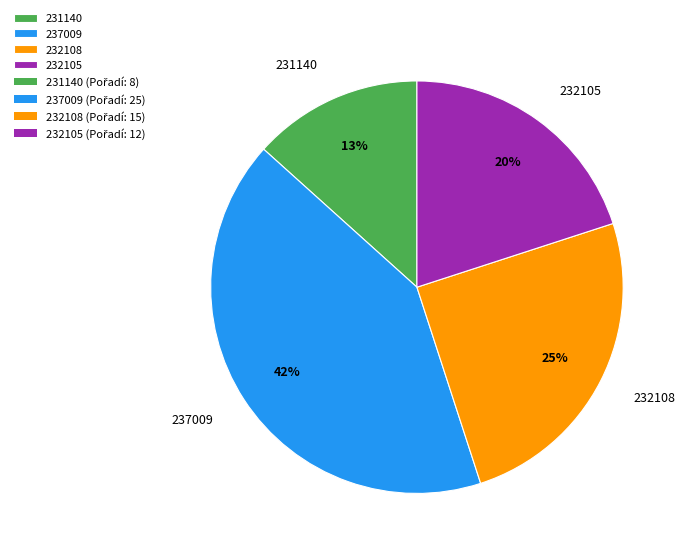

Combined, do 232108 and 232105 account for over 50%?

No